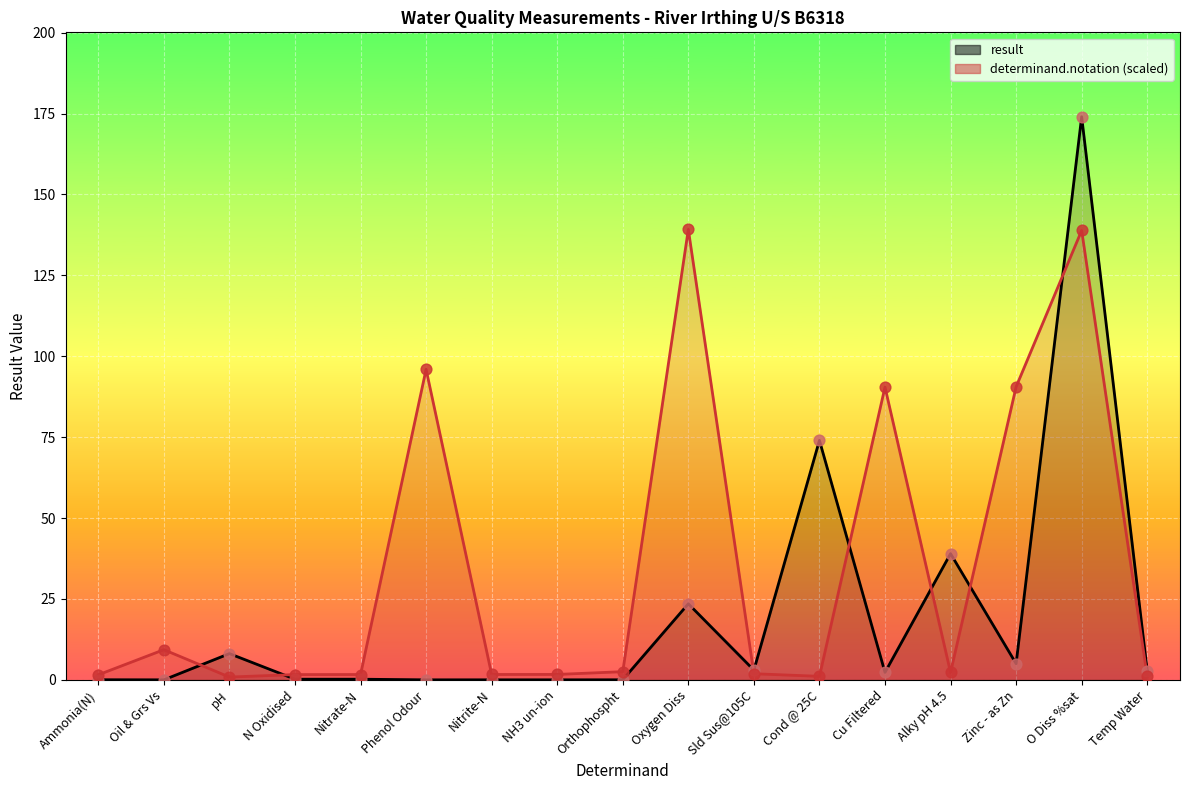

Which series contains the lowest Y value?

result